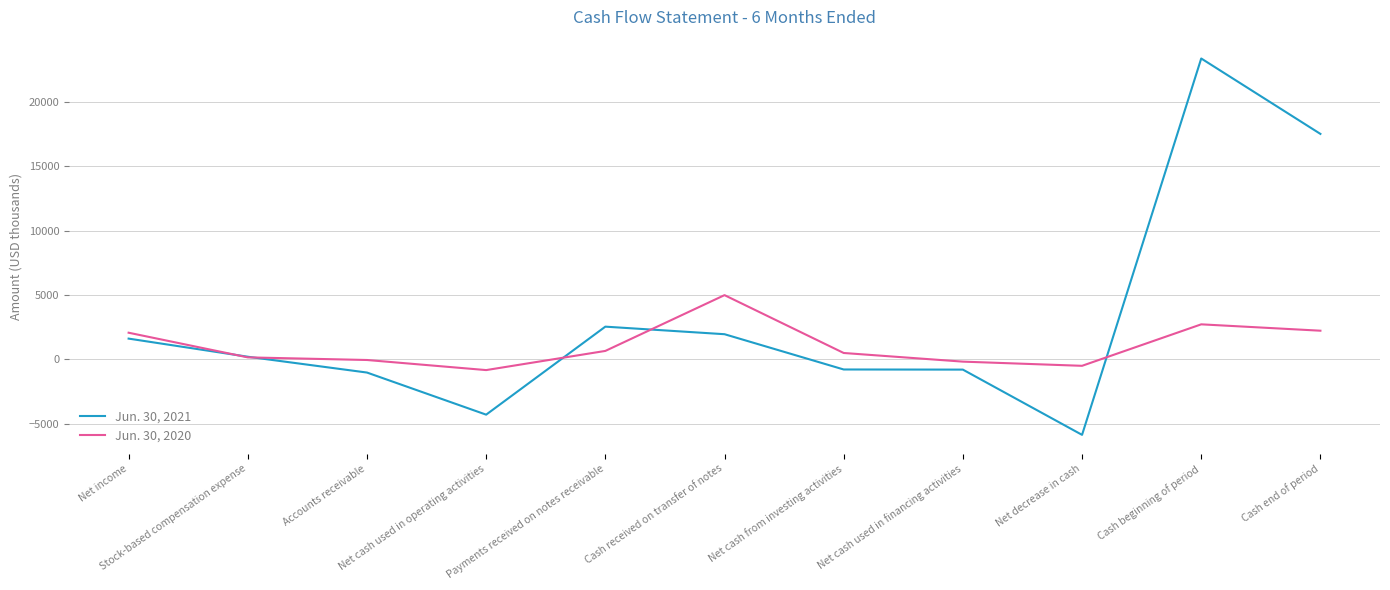

List the series in order of their peak value, lowest first.

Jun. 30, 2020, Jun. 30, 2021